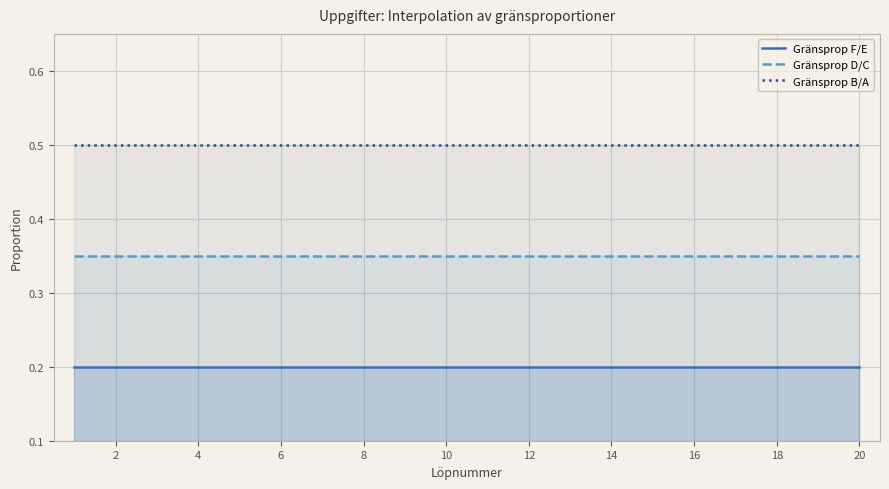

True or false: Gränsprop D/C has more than 2 points higher than both neighbors.

False